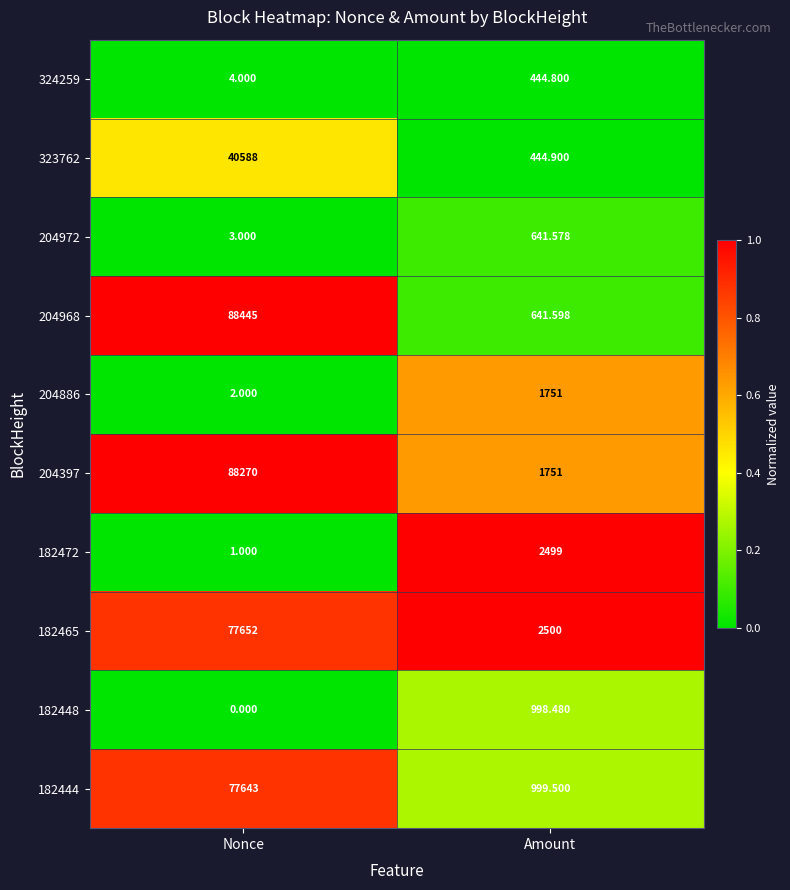

At which label does 204968 reach its minimum?

Amount